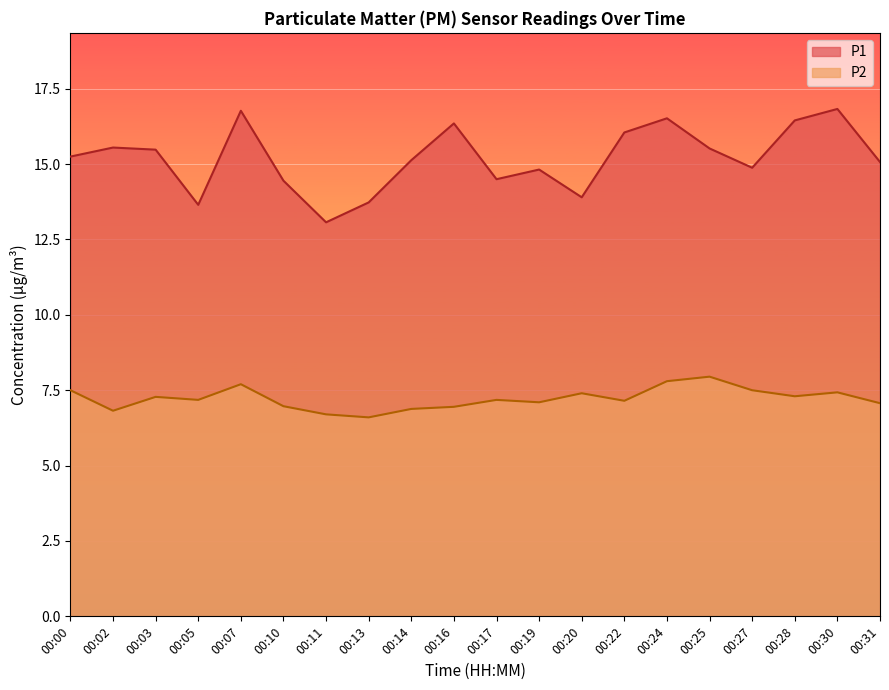

At 00:14, list the series in order from smallest to largest.

P2, P1